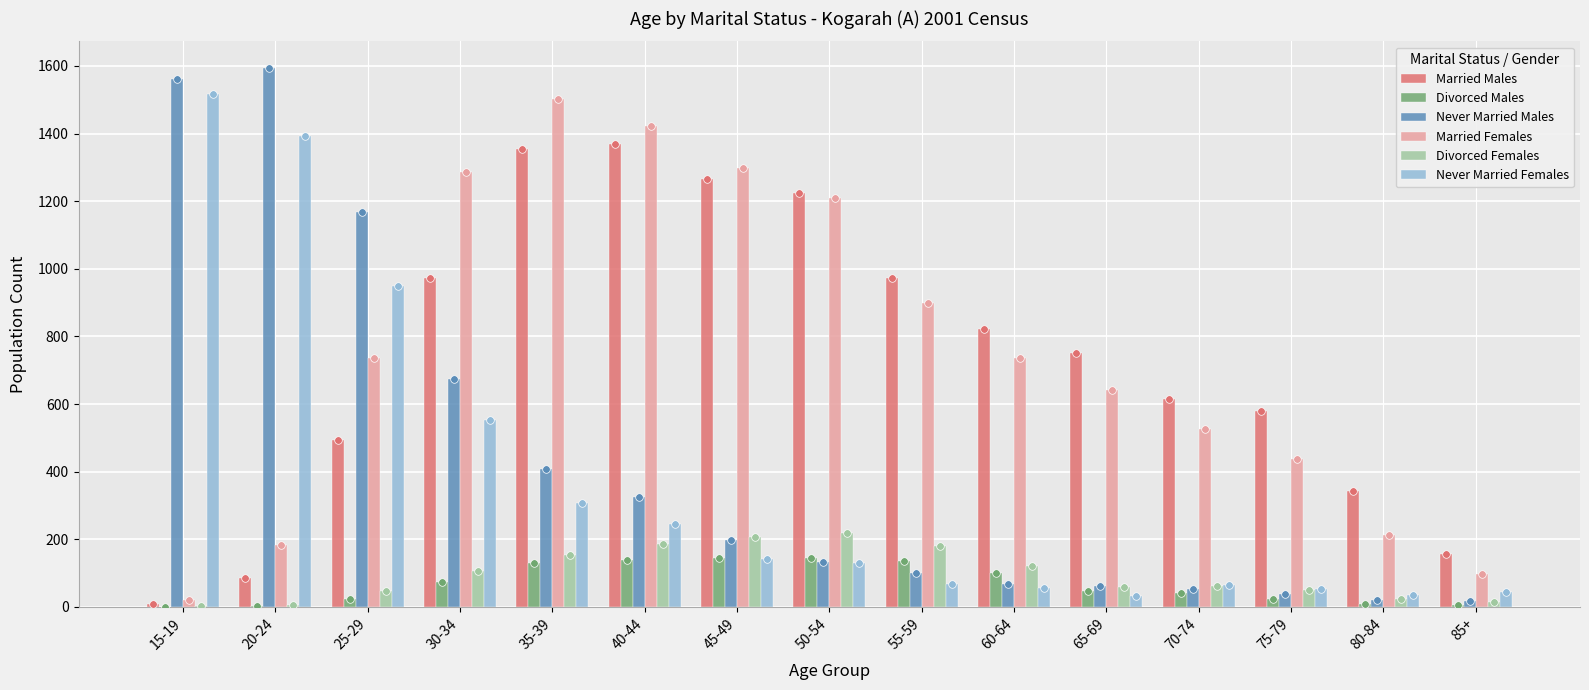

Which series has the largest total across all categories?

Married Females